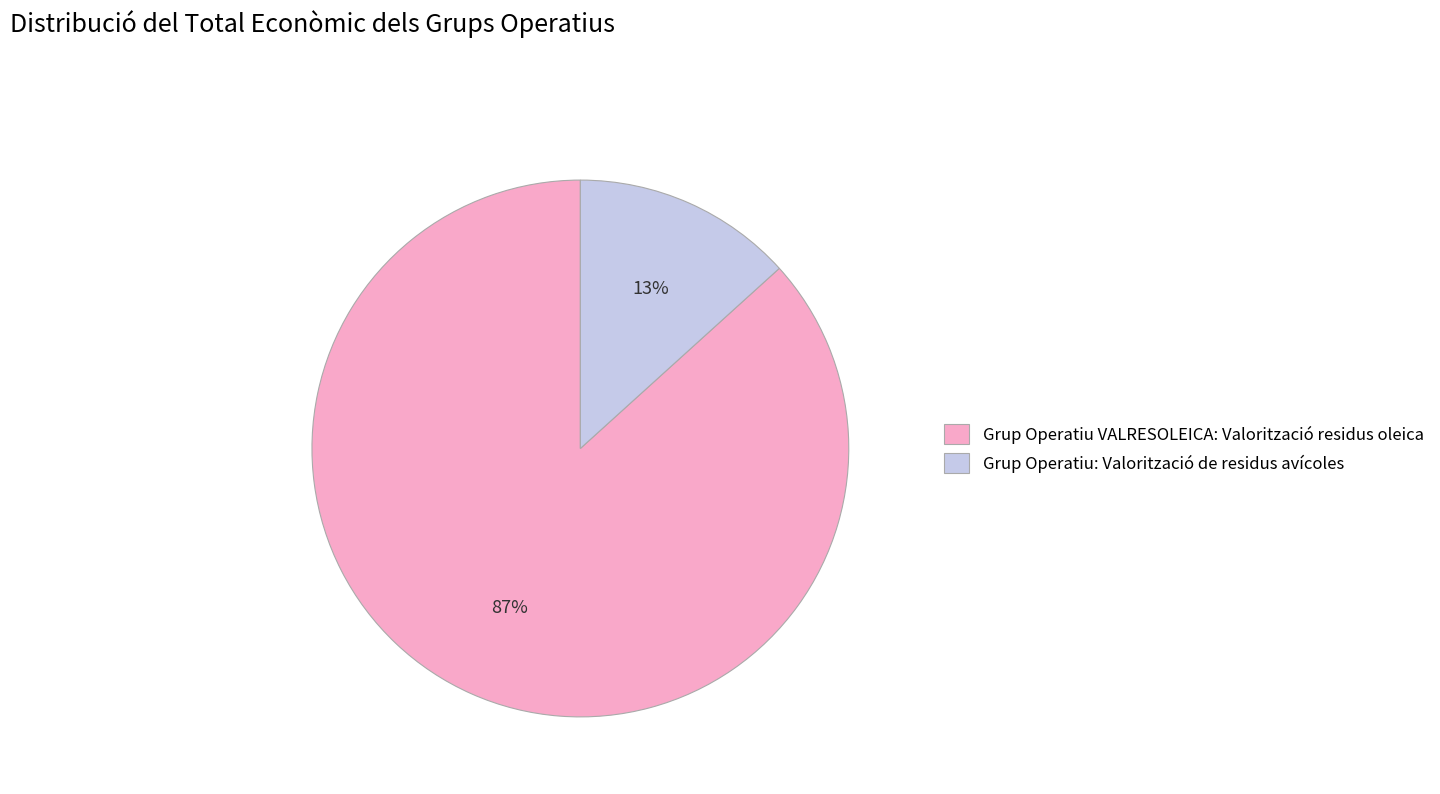

Is Grup Operatiu: Valorització de residus avícoles the majority of the pie?

No